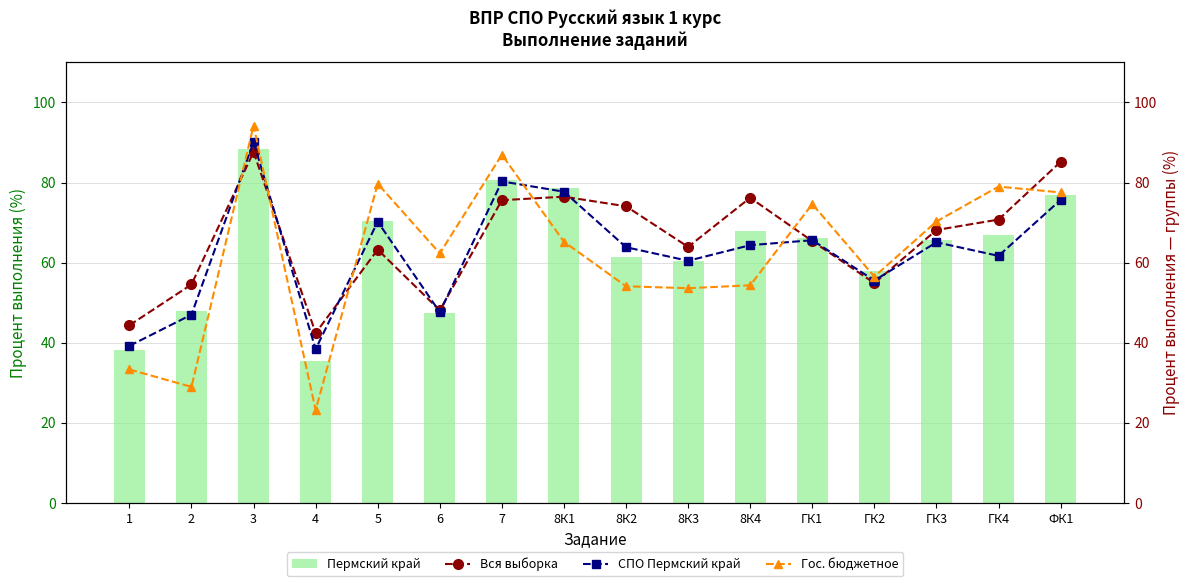

List the series in order of their peak value, lowest first.

Вся выборка, Пермский край, СПО Пермский край, Гос. бюджетное